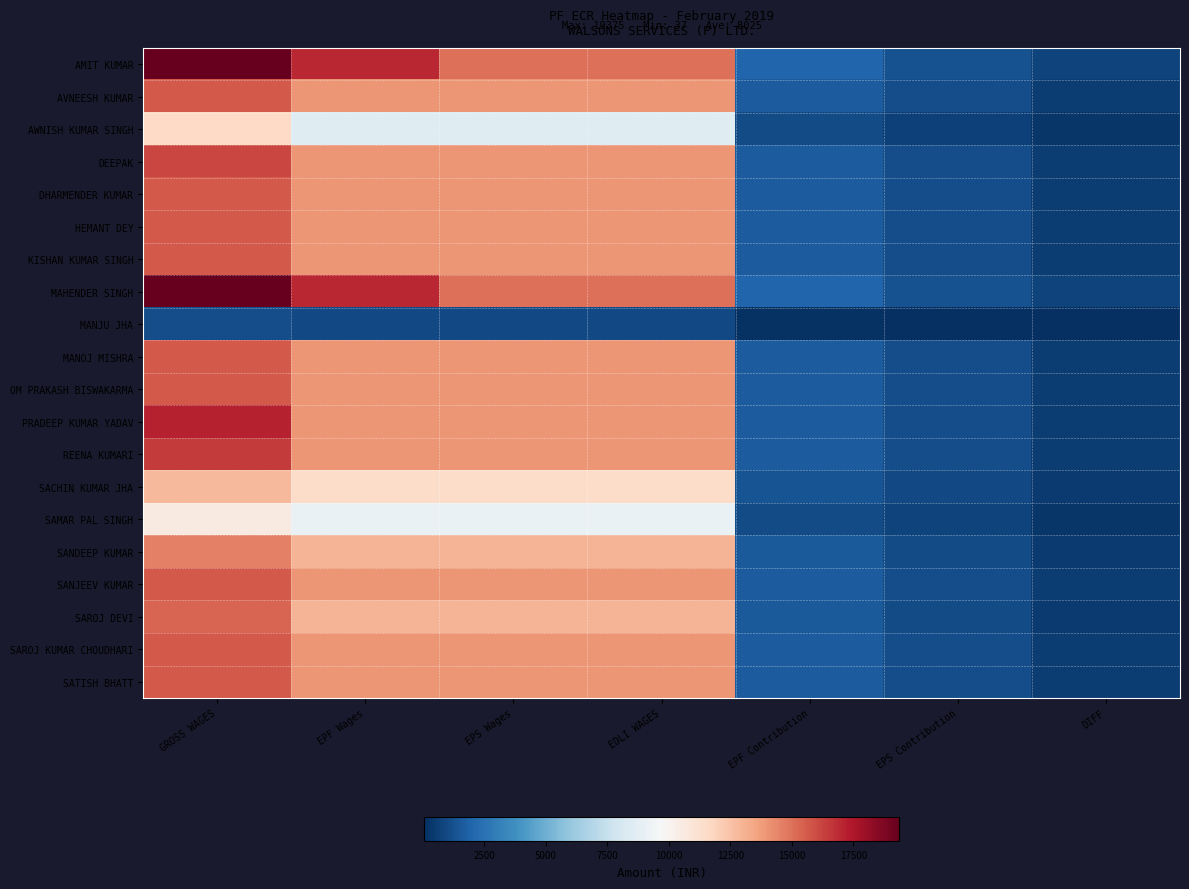

What is the spread (max minus min) of values at EPS Contribution?

1167